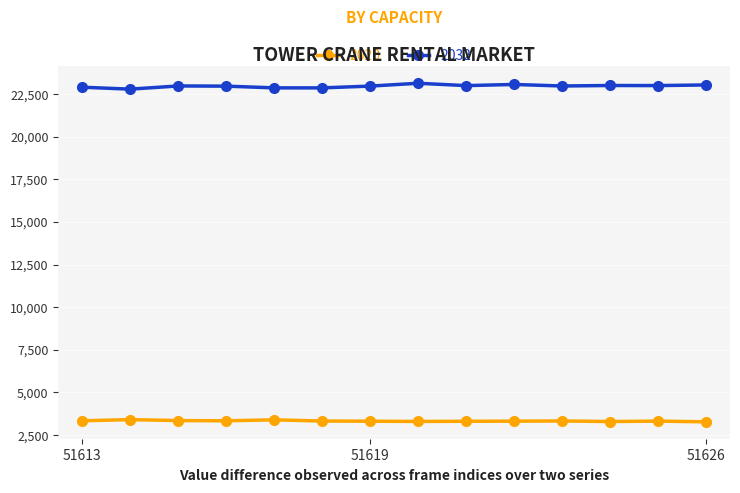

What is the value of the 2032 point at the 5th from the left?

22875